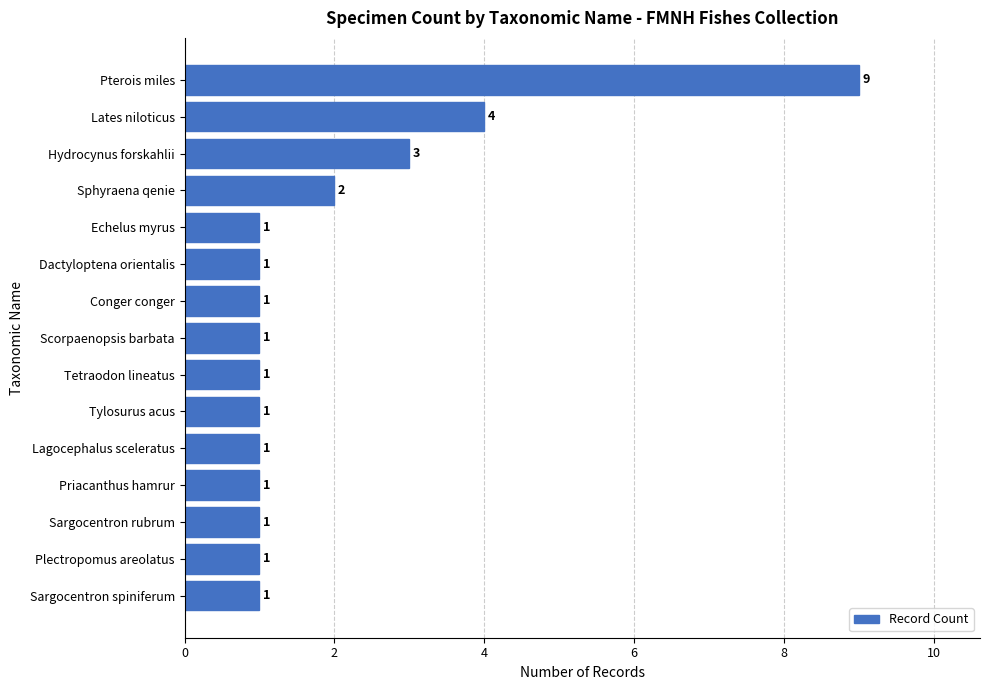

Where is the data nearest to the value 5?

Lates niloticus